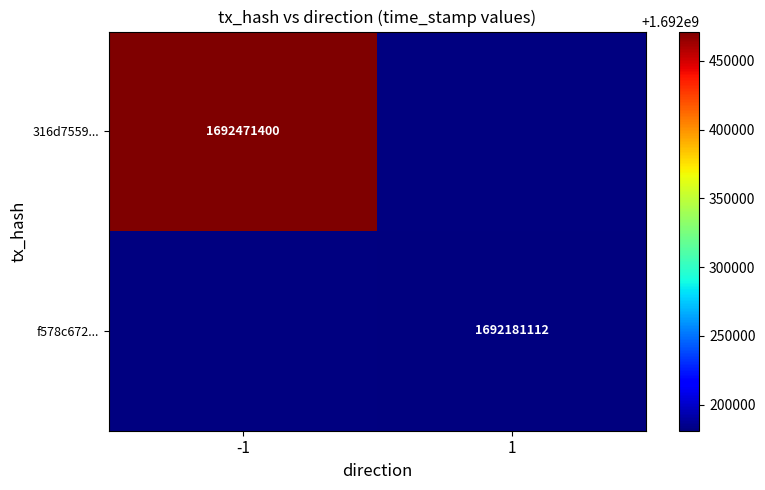

Which label corresponds to the smallest value in the chart?

1